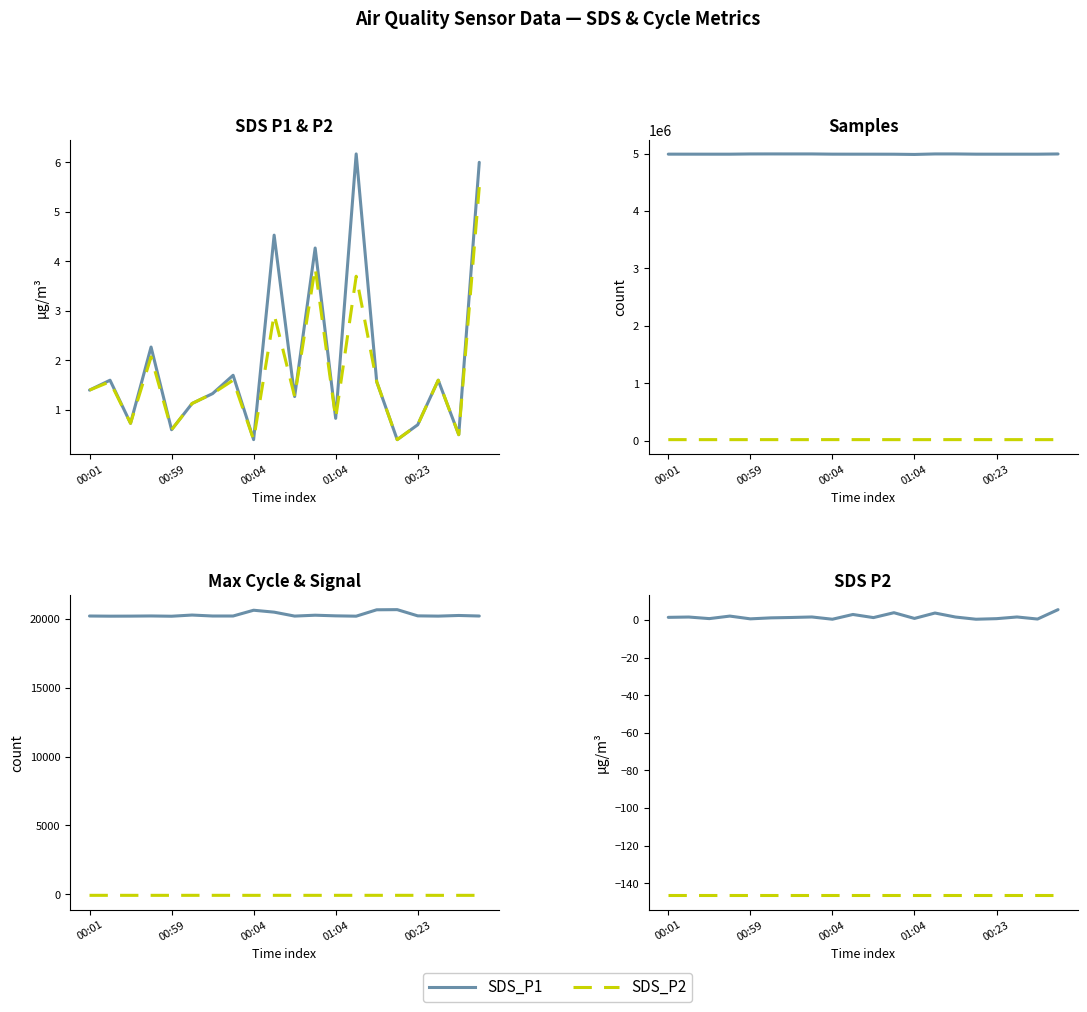

Does the chart display data point markers on the line(s)?

No